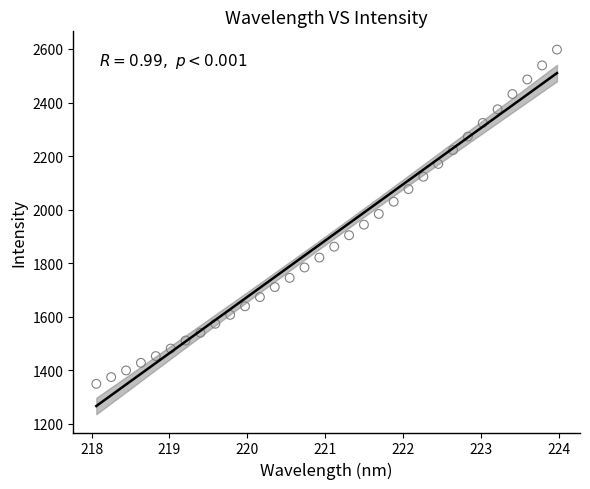

What is the range of Y values (max minus min)?

1248.4